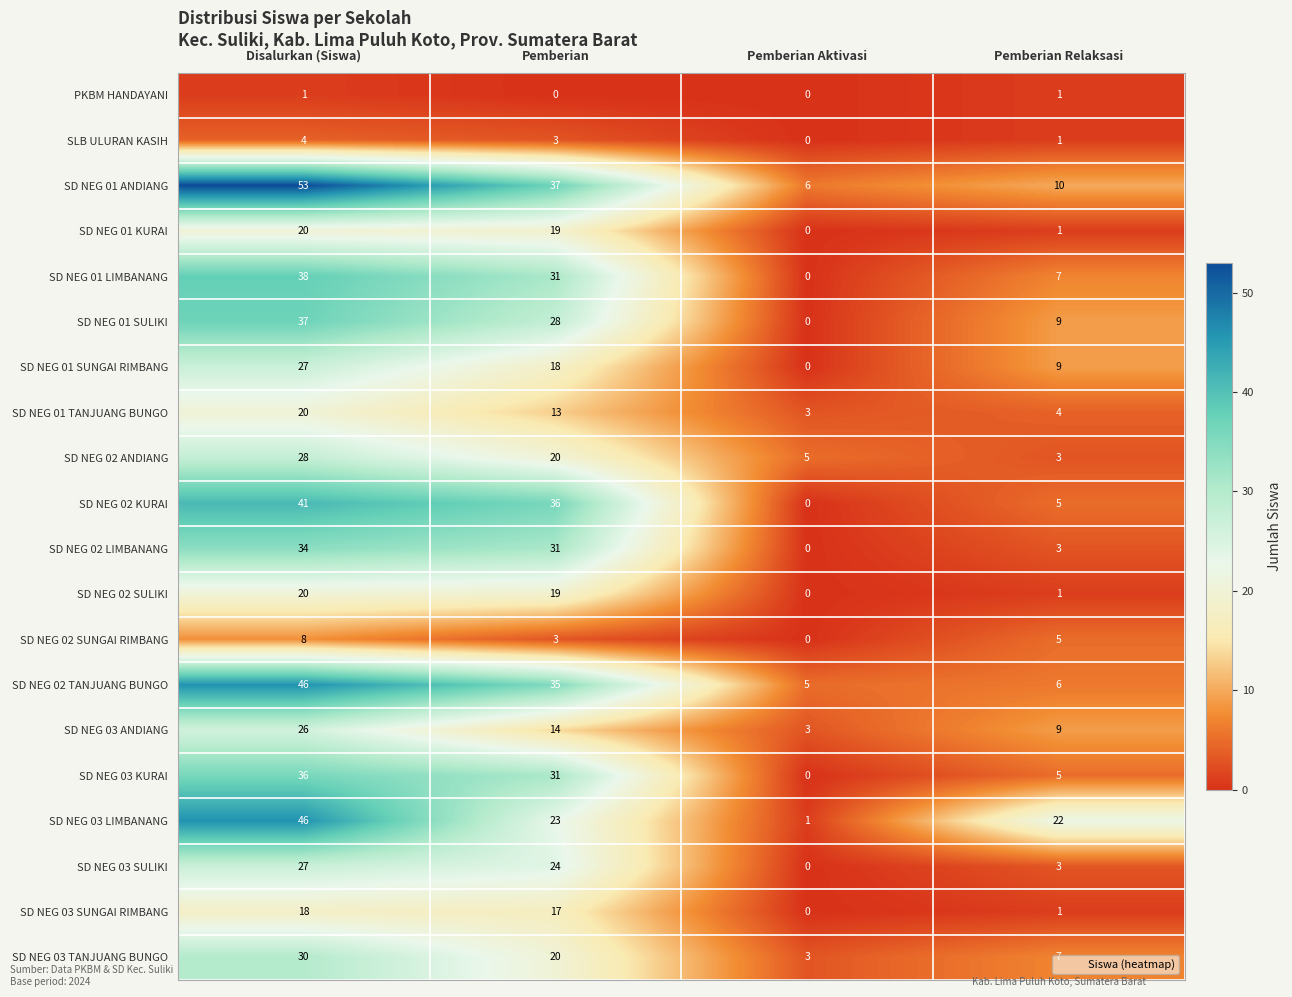

Is it true that SD NEG 03 KURAI equals 55 at Disalurkan (Siswa)?

False